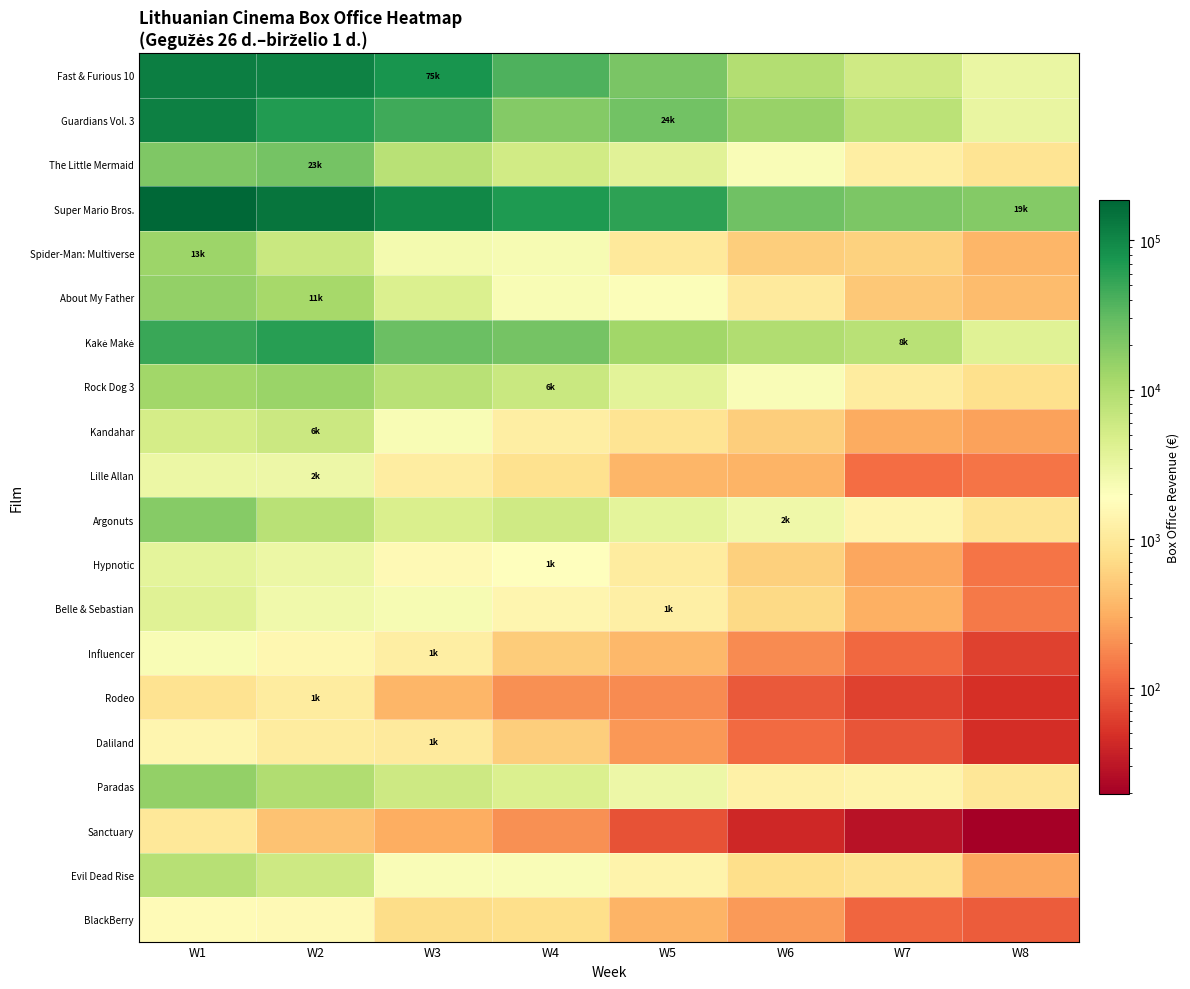

At which category does the chart reach its minimum across all series?

W8